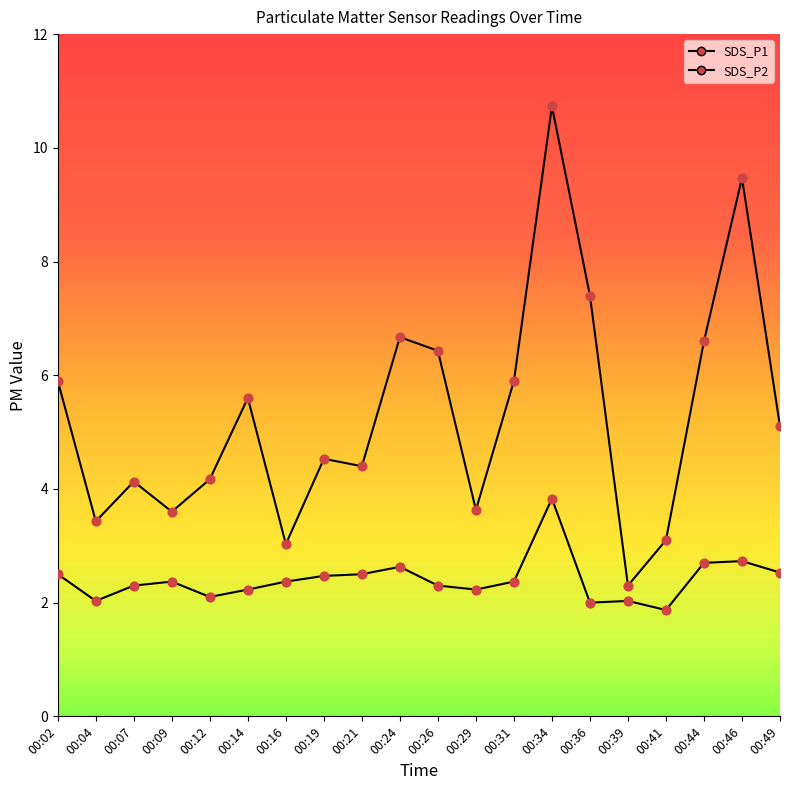

Which series reaches the minimum Y coordinate?

SDS_P2